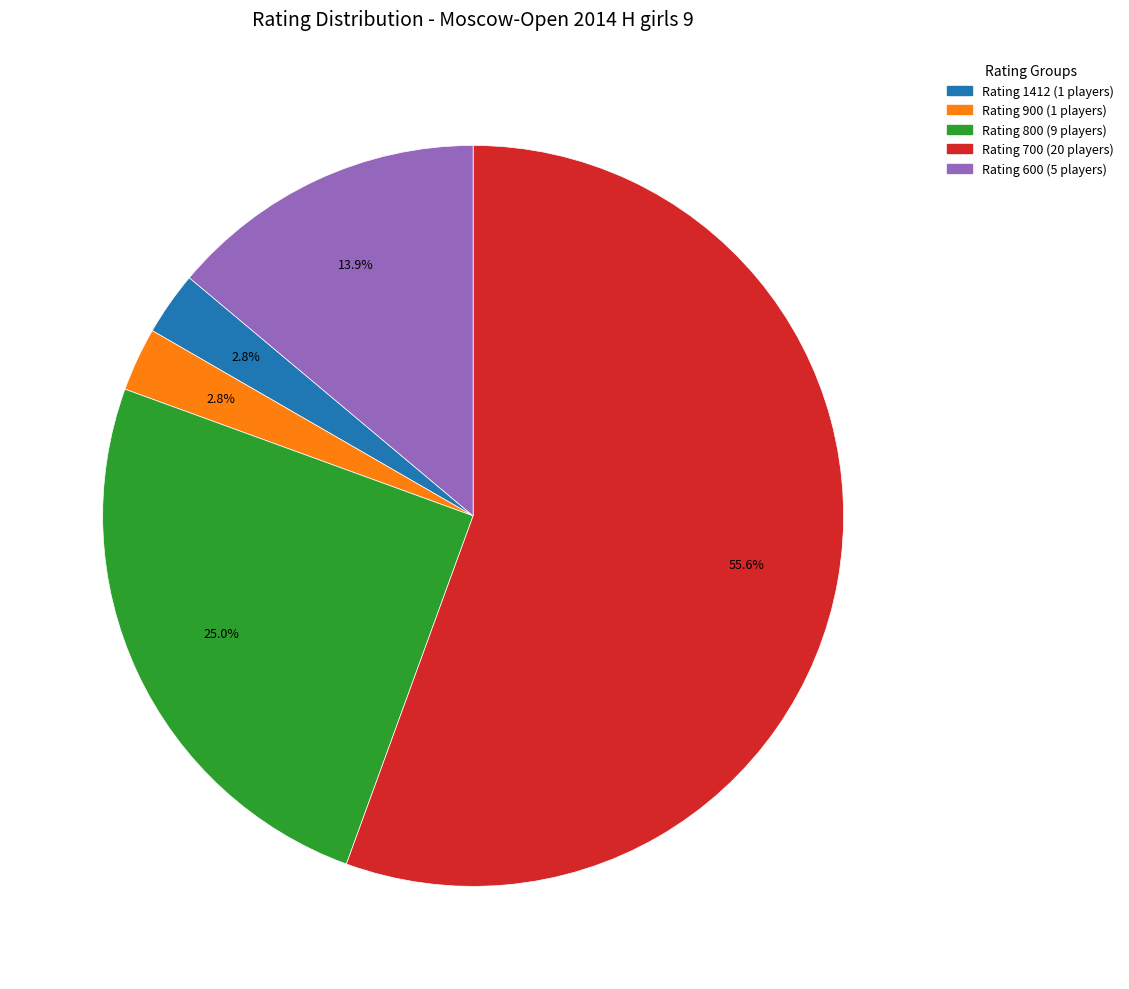

Does any single category account for the majority?

Yes